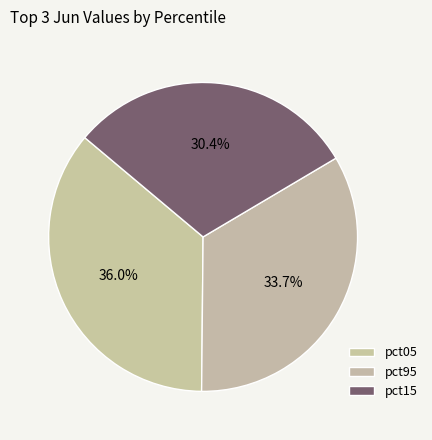

Count the number of slices in the pie.

3